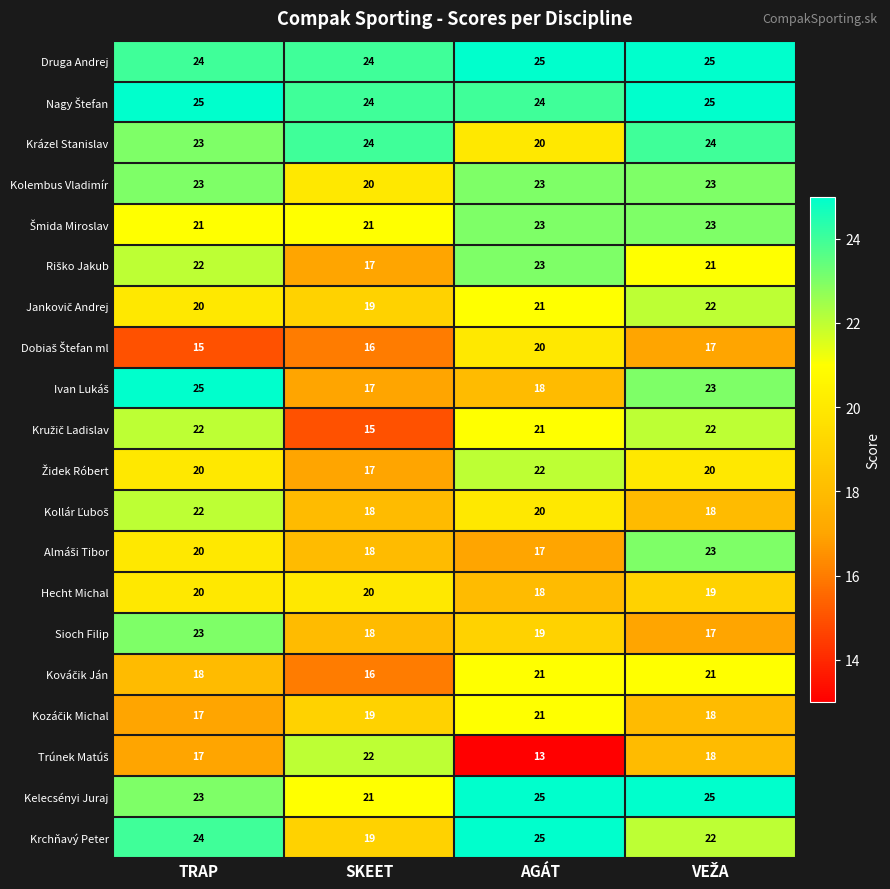

Count the number of data series in this chart.

20